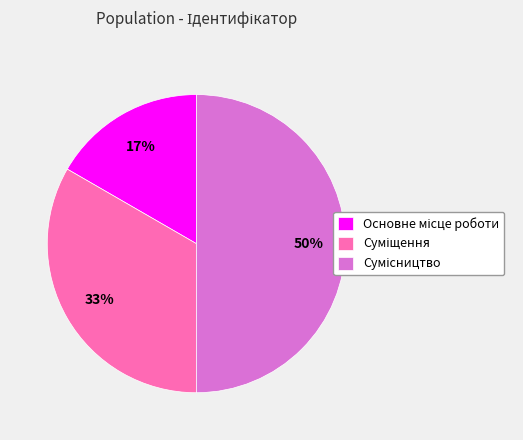

How many segments does this pie chart have?

3